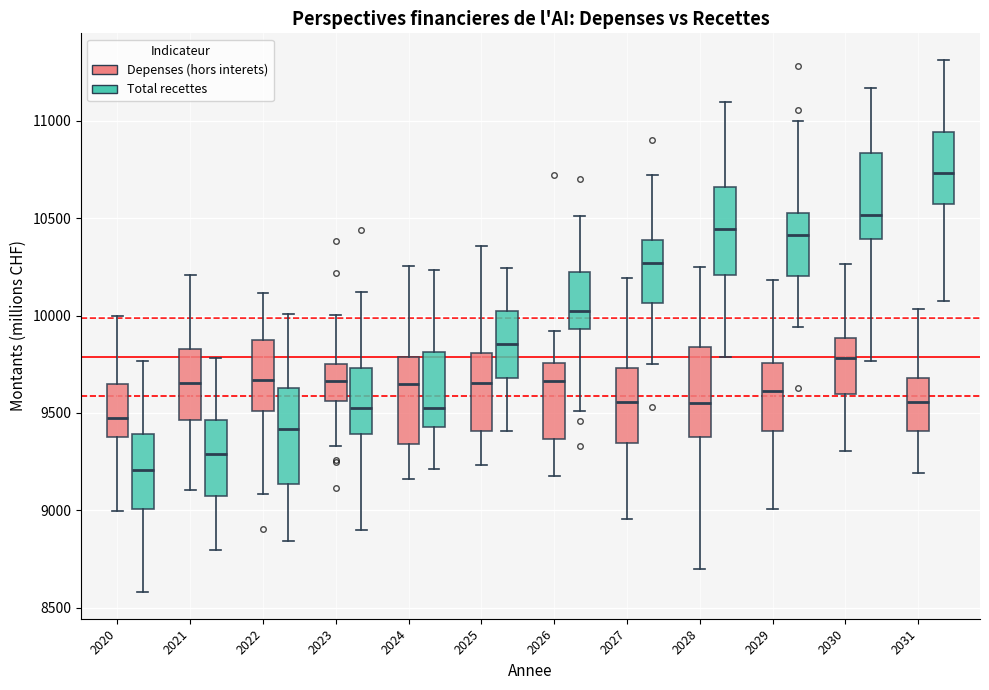

Reading left to right, read every box against the y-axis: the position of its median line, the range the box covers, and the ends of its whiskers. The values are not printed on the chart, so give them approximately, as read against the axis.

2020 (Depenses (hors interets)): median 9500, box 9350 to 9650, whiskers 9000 to 10000
2020 (Total recettes): median 9200, box 9000 to 9400, whiskers 8600 to 9750
2021 (Depenses (hors interets)): median 9650, box 9450 to 9850, whiskers 9100 to 10200
2021 (Total recettes): median 9300, box 9050 to 9450, whiskers 8800 to 9800
2022 (Depenses (hors interets)): median 9650, box 9500 to 9850, whiskers 9100 to 10100
2022 (Total recettes): median 9400, box 9150 to 9650, whiskers 8850 to 10000
2023 (Depenses (hors interets)): median 9650, box 9550 to 9750, whiskers 9350 to 10000
2023 (Total recettes): median 9550, box 9400 to 9750, whiskers 8900 to 10100
2024 (Depenses (hors interets)): median 9650, box 9350 to 9800, whiskers 9150 to 10250
2024 (Total recettes): median 9500, box 9450 to 9800, whiskers 9200 to 10250
2025 (Depenses (hors interets)): median 9650, box 9400 to 9800, whiskers 9250 to 10350
2025 (Total recettes): median 9850, box 9700 to 10000, whiskers 9400 to 10250
2026 (Depenses (hors interets)): median 9650, box 9350 to 9750, whiskers 9150 to 9900
2026 (Total recettes): median 10000, box 9950 to 10250, whiskers 9500 to 10500
2027 (Depenses (hors interets)): median 9550, box 9350 to 9750, whiskers 8950 to 10200
2027 (Total recettes): median 10250, box 10050 to 10400, whiskers 9750 to 10700
2028 (Depenses (hors interets)): median 9550, box 9400 to 9850, whiskers 8700 to 10250
2028 (Total recettes): median 10450, box 10200 to 10650, whiskers 9800 to 11100
2029 (Depenses (hors interets)): median 9600, box 9400 to 9750, whiskers 9000 to 10200
2029 (Total recettes): median 10400, box 10200 to 10550, whiskers 9950 to 11000
2030 (Depenses (hors interets)): median 9800, box 9600 to 9900, whiskers 9300 to 10250
2030 (Total recettes): median 10500, box 10400 to 10850, whiskers 9750 to 11150
2031 (Depenses (hors interets)): median 9550, box 9400 to 9700, whiskers 9200 to 10050
2031 (Total recettes): median 10750, box 10550 to 10950, whiskers 10100 to 11300